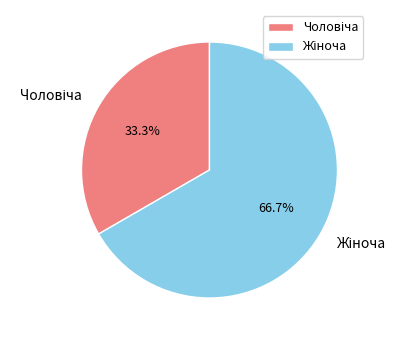

Is there any slice that represents more than half of the pie?

Yes